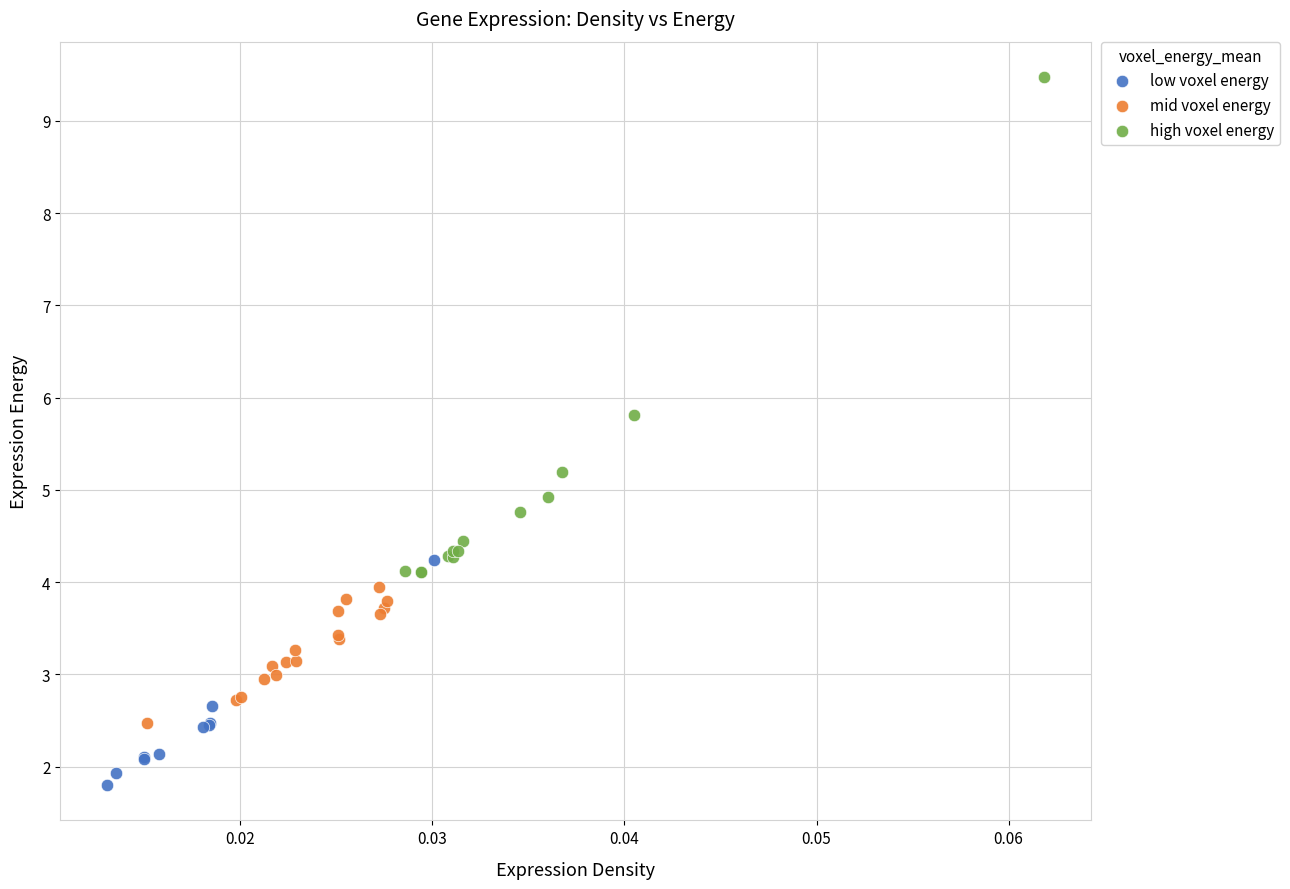

What are all the series names shown in the legend?

low voxel energy, mid voxel energy, high voxel energy